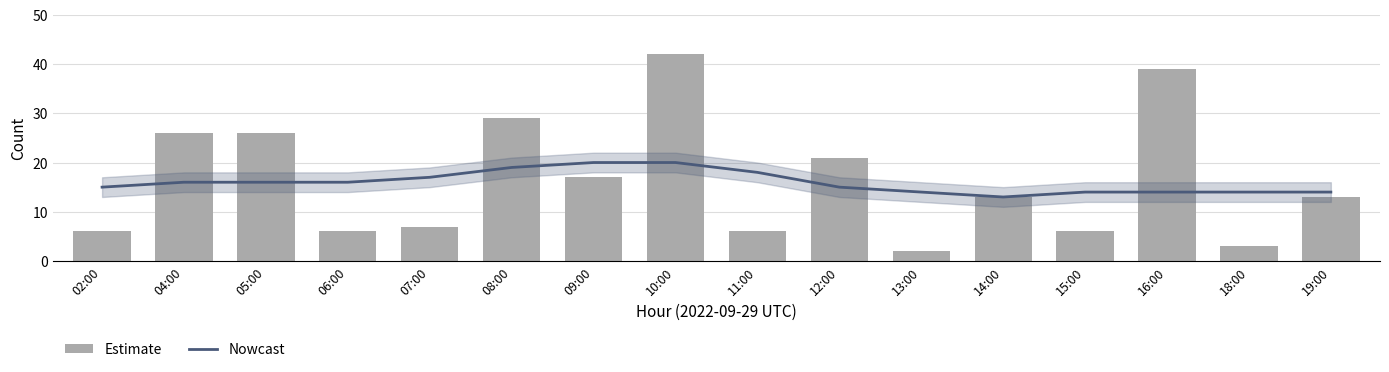

Between 12:00 and 14:00, which is larger?

12:00